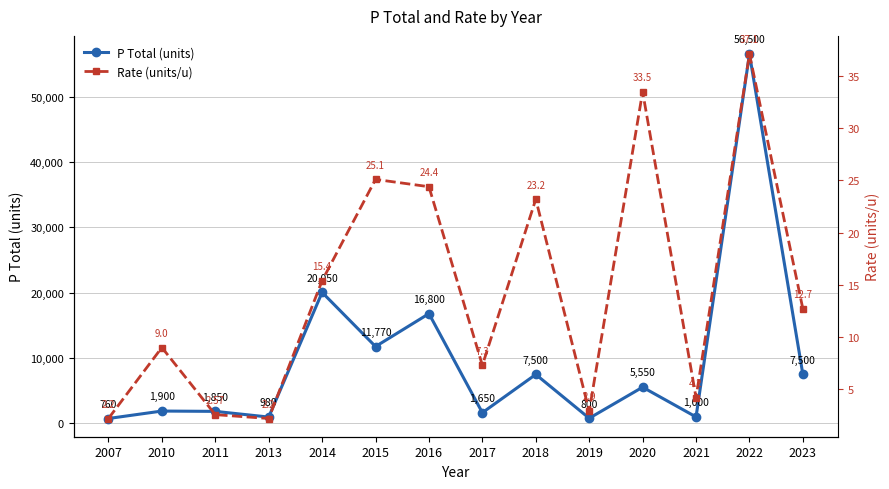

Where is P Total (units) nearest to the value 28630?

2014